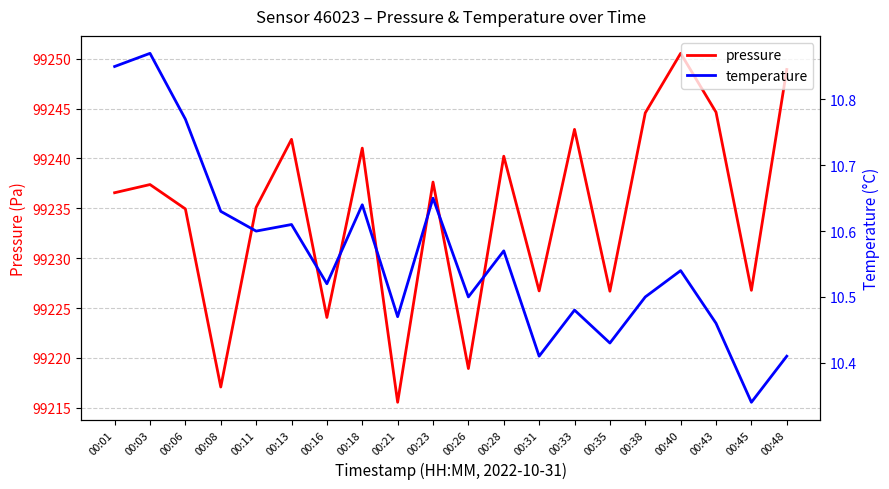

Does the chart have visible grid lines?

Yes